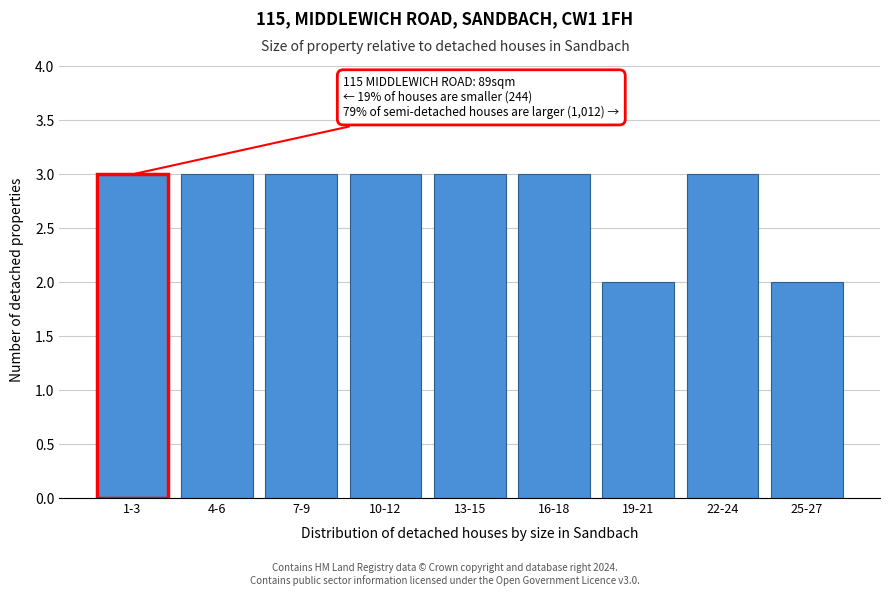

Reading left to right, extract all data points from this chart.

1-3=3	4-6=3	7-9=3	10-12=3	13-15=3	16-18=3	19-21=2	22-24=3	25-27=2